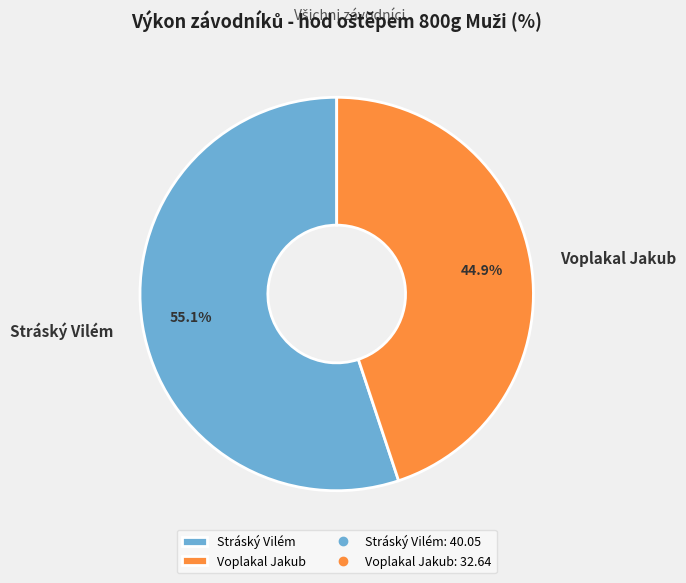

Is there a majority slice in this chart?

Yes